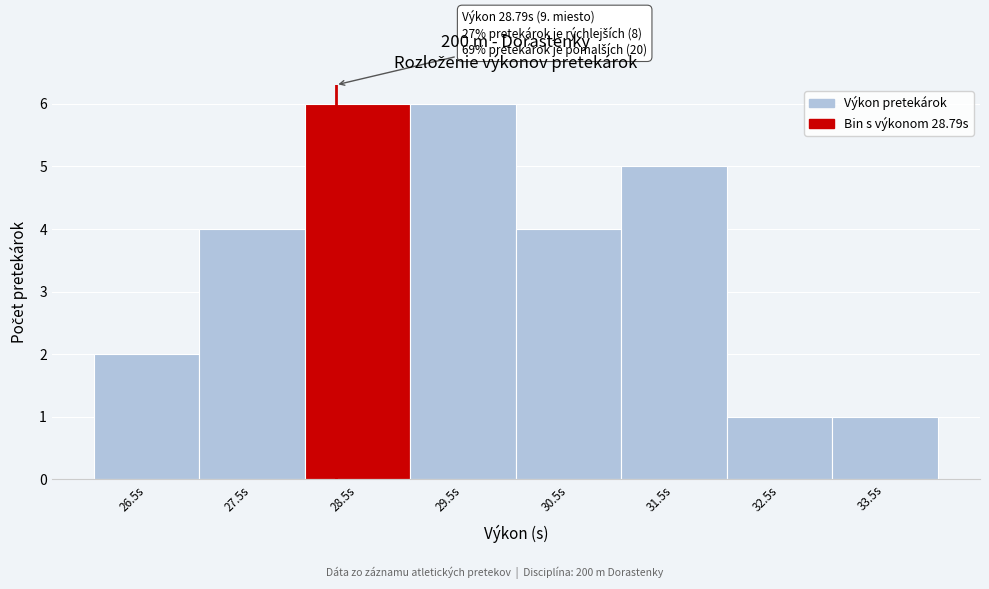

Reading left to right, list all the values displayed in this chart.

26.5s=2	27.5s=4	28.5s=6	29.5s=6	30.5s=4	31.5s=5	32.5s=1	33.5s=1